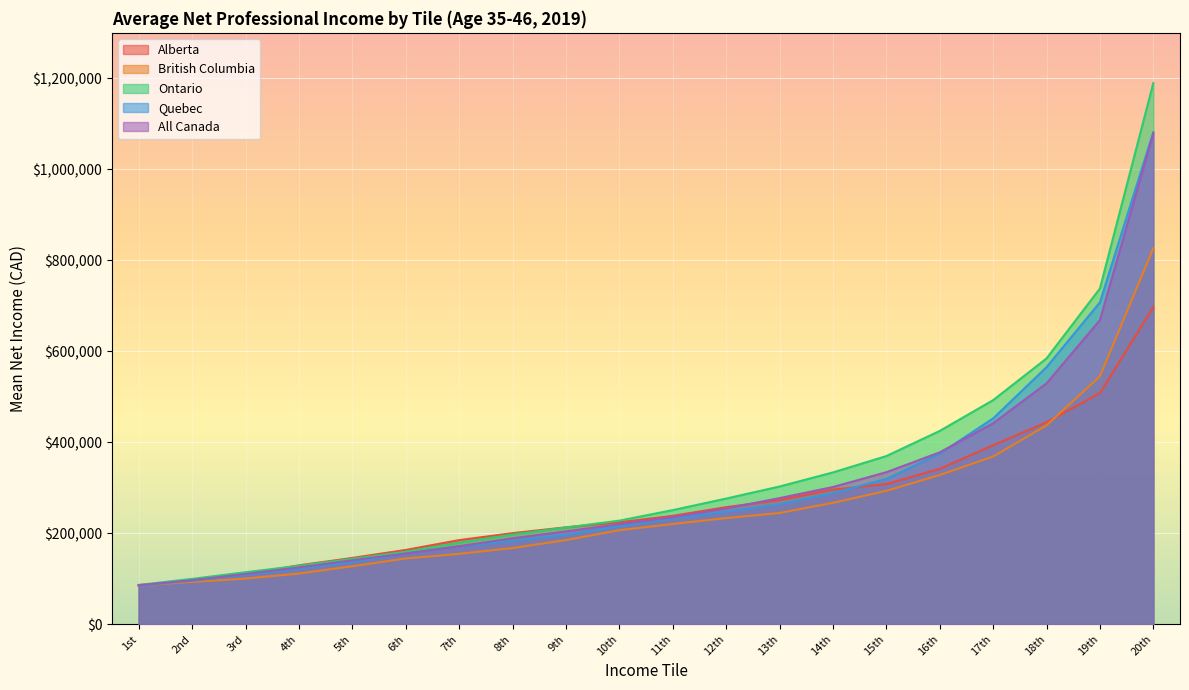

What is the label of the 8th point from the left?

8th